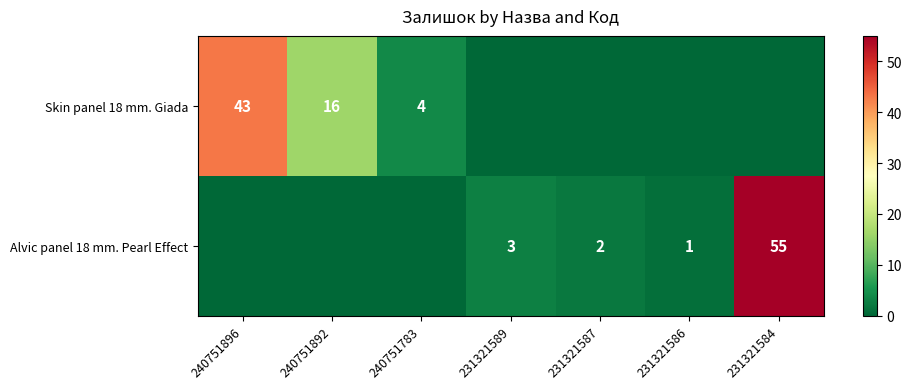

The value of Alvic panel 18 mm. Pearl Effect at 231321584 is 84. True or false?

False